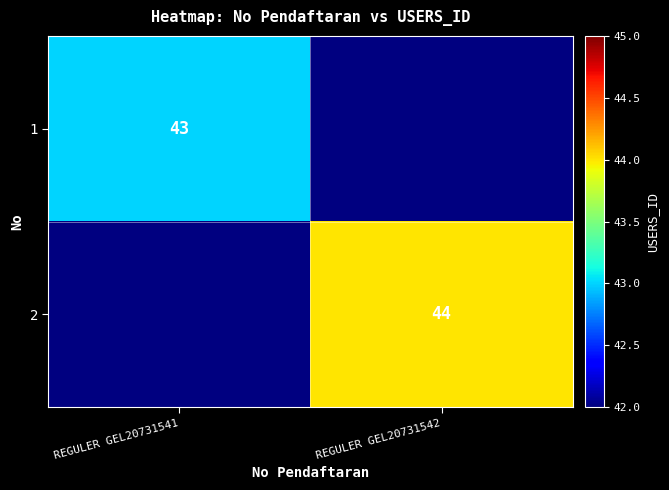

True or false: 1 has a value of 43 at REGULER GEL20731541.

True